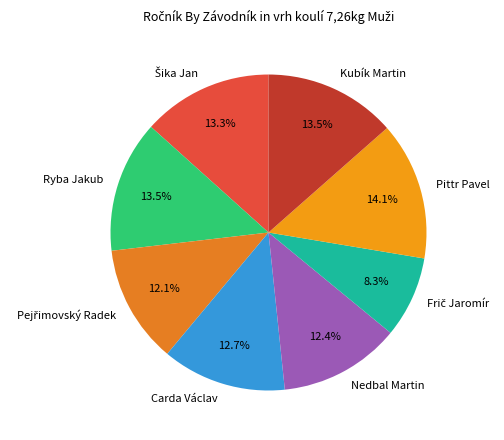

How many segments does this pie chart have?

8